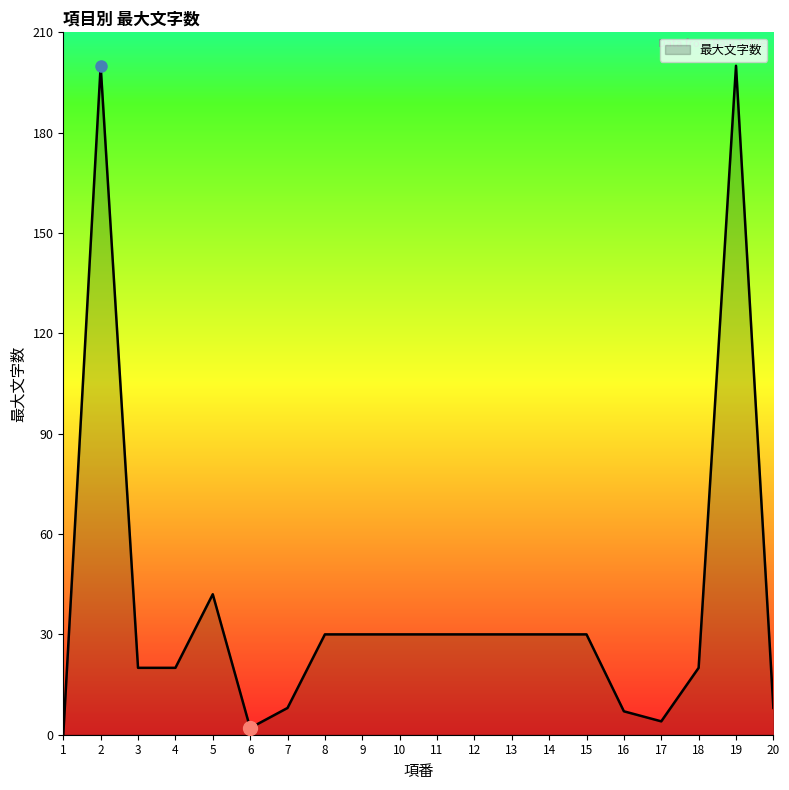

Is it true that the value at 16 is 7?

True